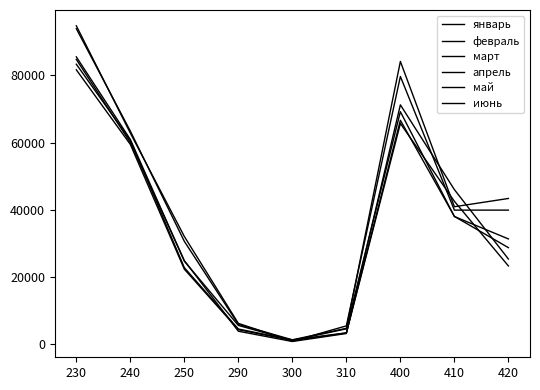

What is the value of the май point at the 2nd from the left?

59450.9